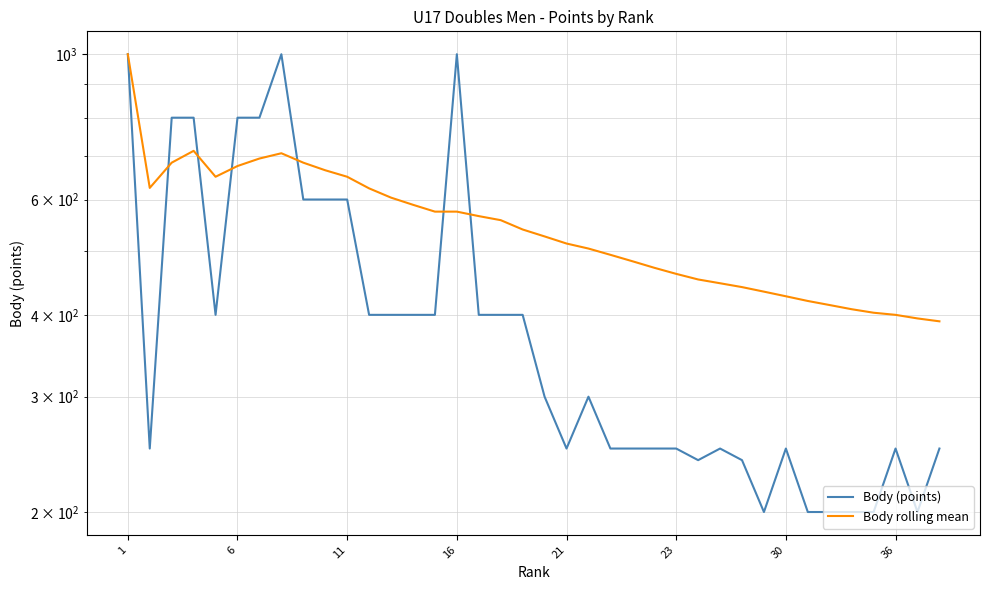

Which category has the lowest value in the Body (points) series?

29